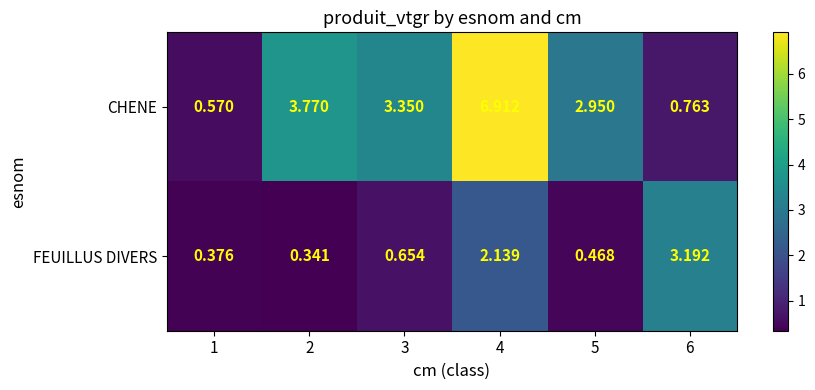

Is the value of FEUILLUS DIVERS at 1 greater than the value of CHENE at 4?

No